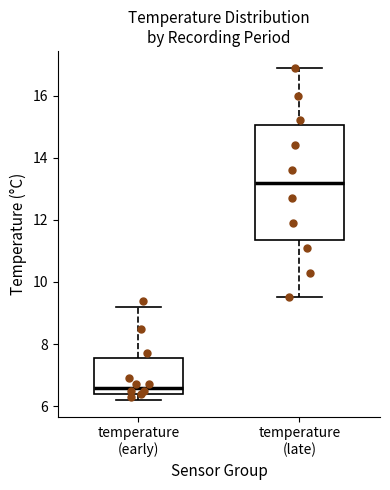

Reading left to right, transcribe this box plot: for each box, give where its median line is, the range the box spans, and where its two whiskers end, as read against the y-axis. The values are not printed on the chart, so give them approximately, as read against the axis.

temperature (early): median 6.6, box 6.4 to 7.6, whiskers 6.2 to 9.2
temperature (late): median 13.2, box 11.4 to 15.0, whiskers 9.6 to 17.0